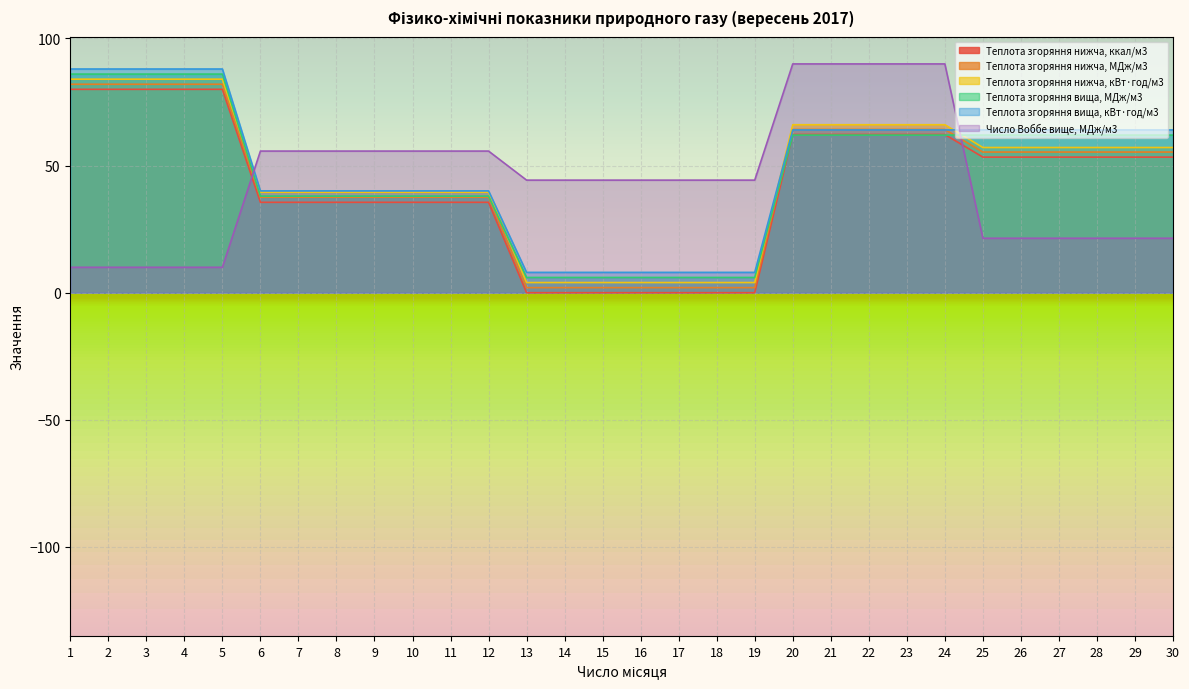

What is the value of the Теплота згоряння нижча, кВт·год/м3 point at the 12th from the left?

39.5